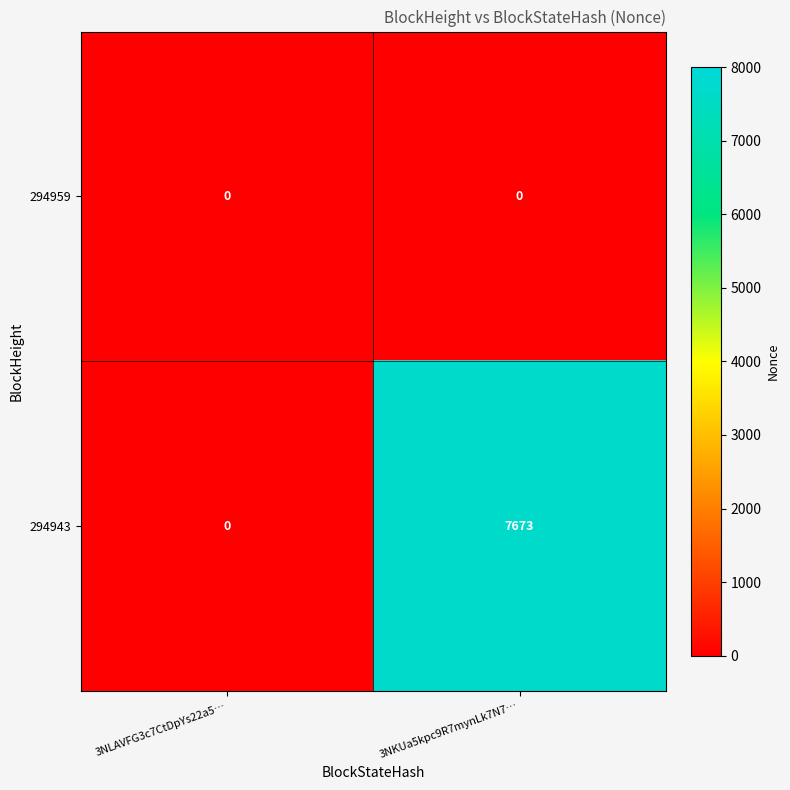

The value of 294943 at 3NLAVFG3c7CtDpYs22a5… is 0. True or false?

True